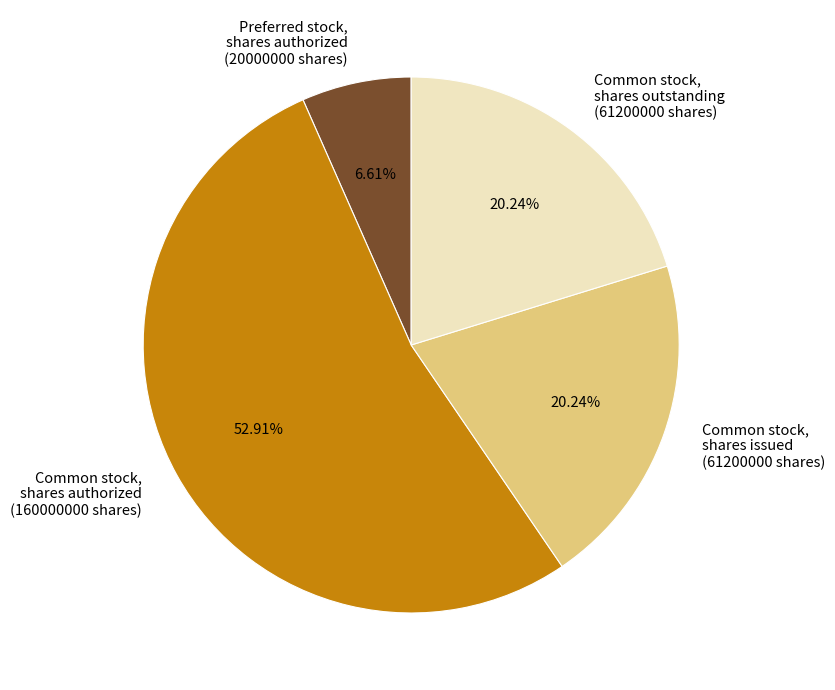

Do Preferred stock, shares authorized (20000000 shares) and Common stock, shares authorized (160000000 shares) together represent more than half of the pie?

Yes